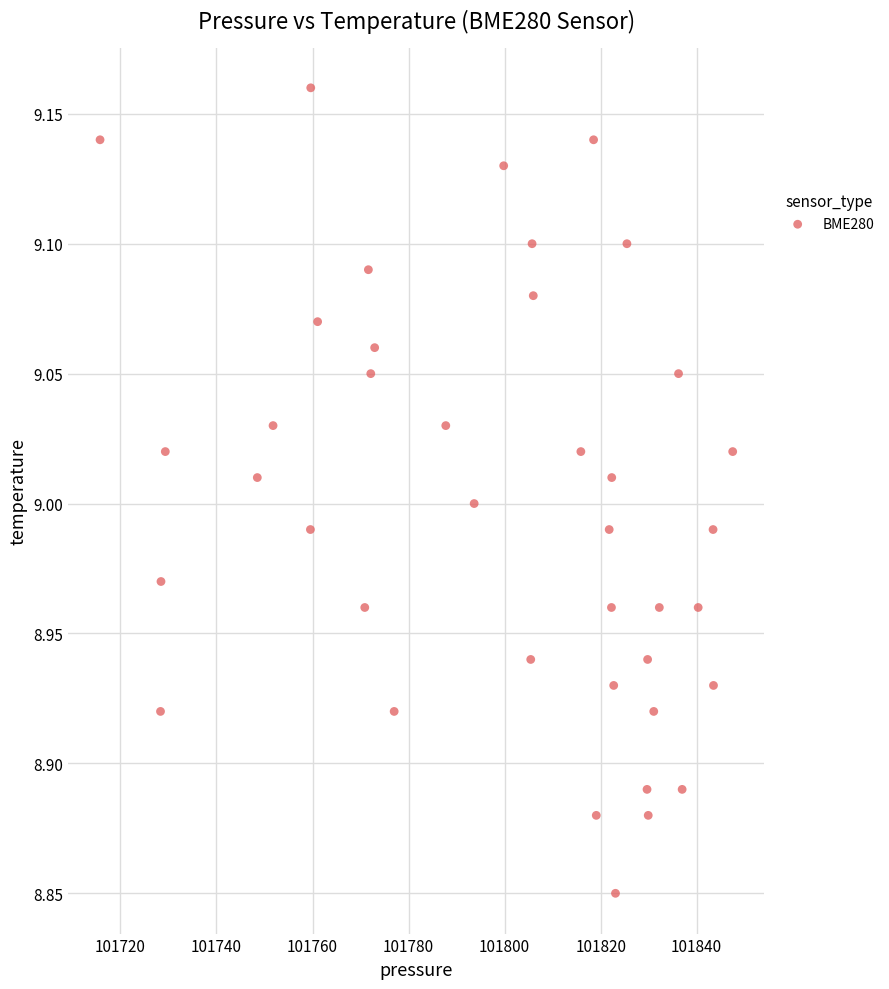

What is the range of X values (max minus min)?

131.8